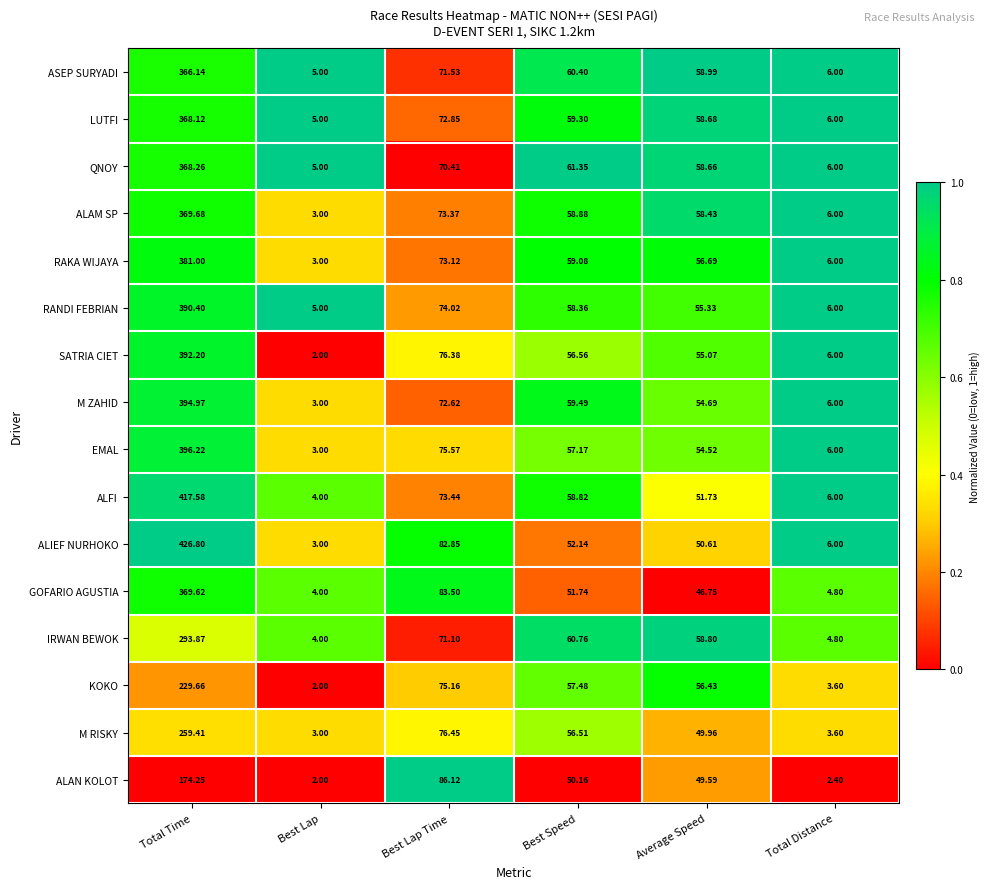

At which category is the sum across all series the highest?

Total Time